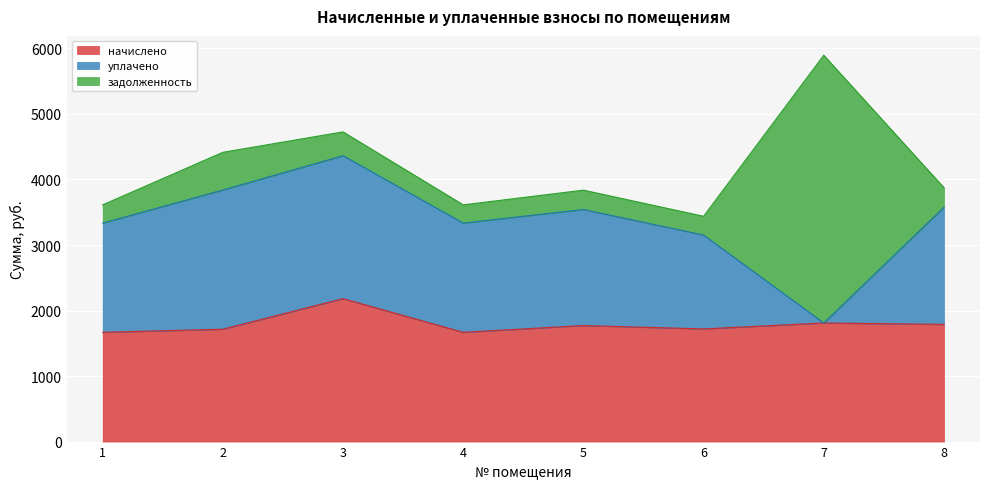

At which category does начислено reach its first local peak?

3